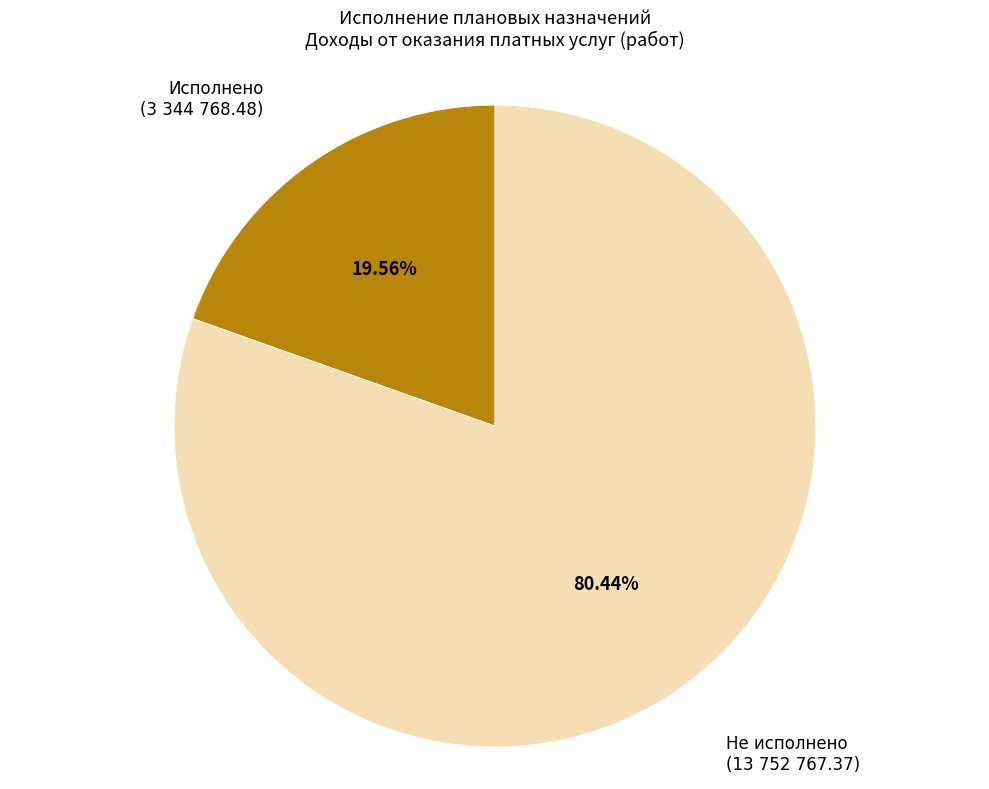

Does any single category account for the majority?

Yes